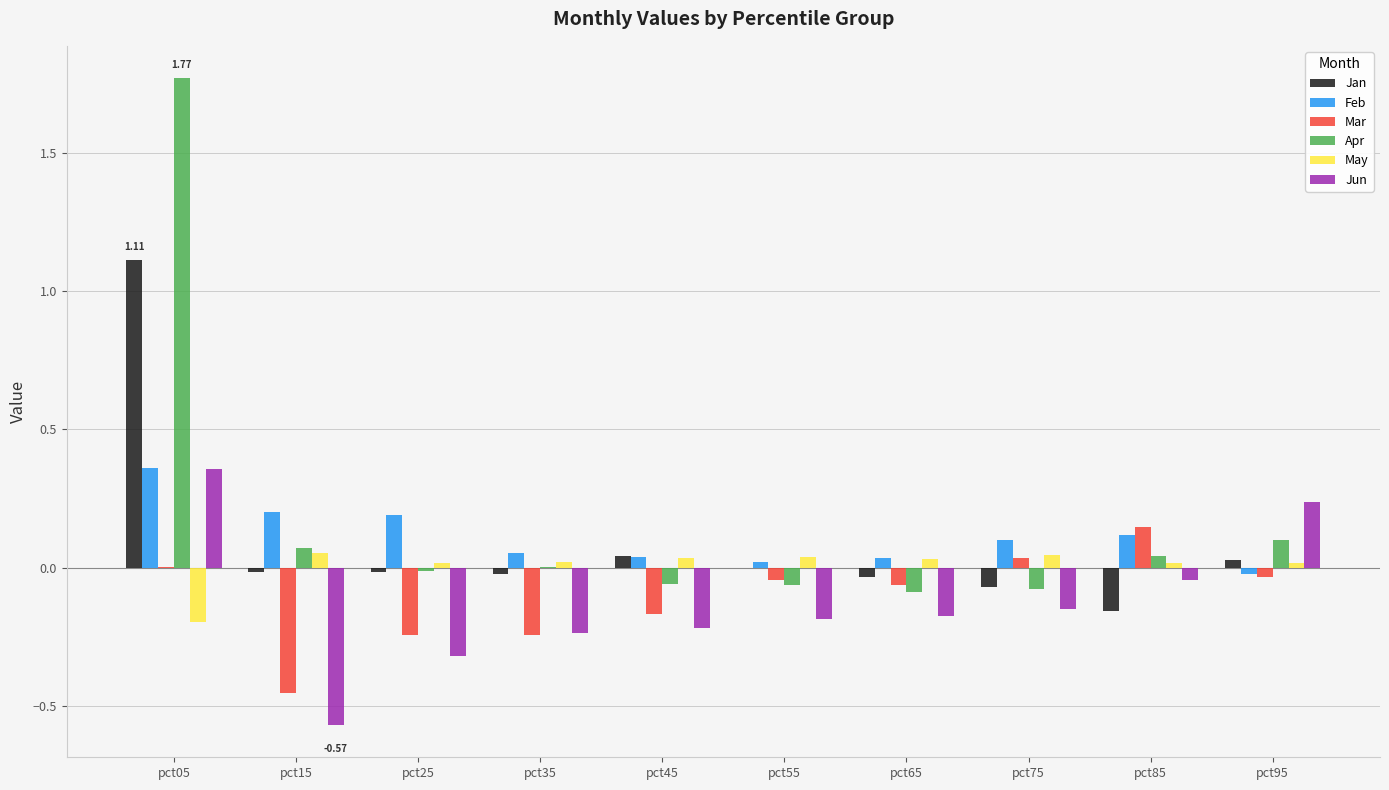

Is the value of Jan at pct85 greater than the value of Jun at pct05?

No